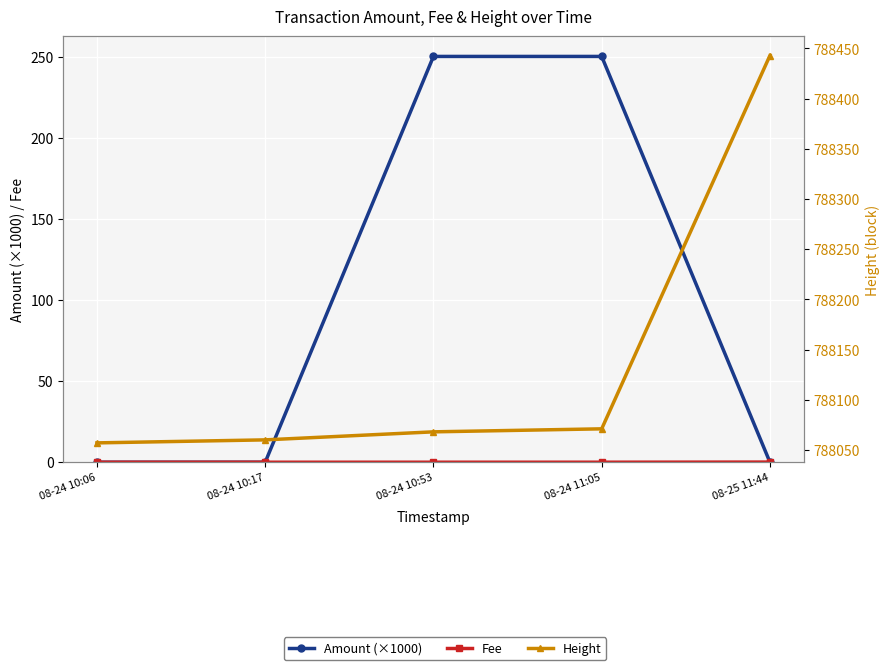

How many values in the Height series are below 788068?

2